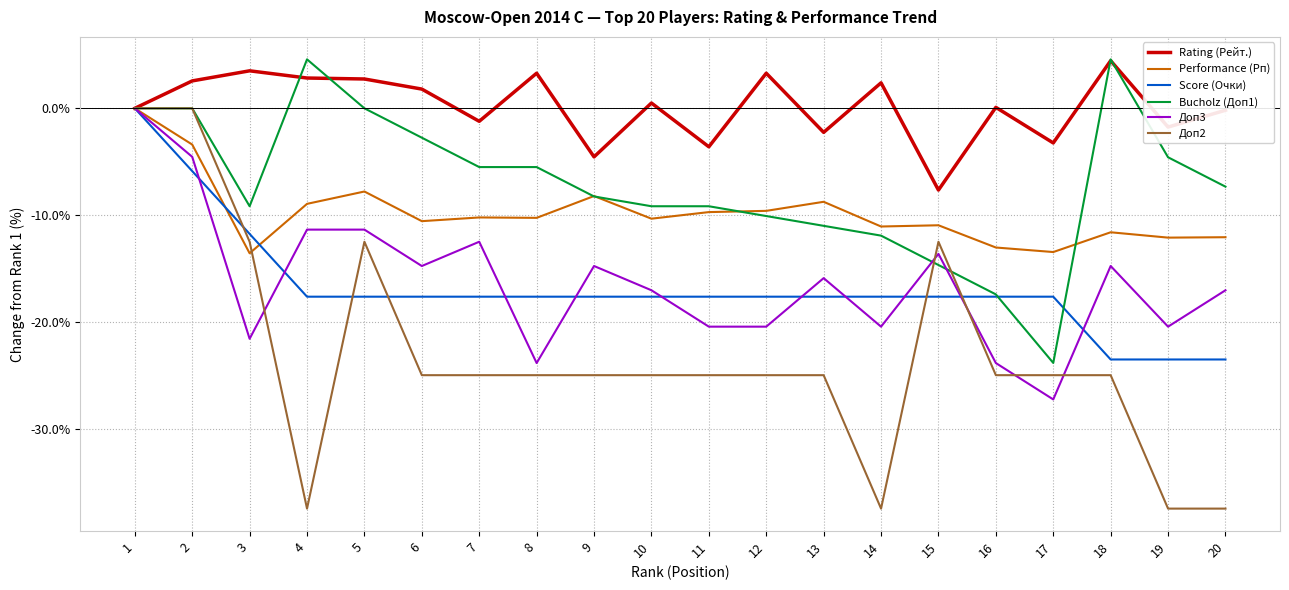

What is the minimum value for Доп2?

-37.5